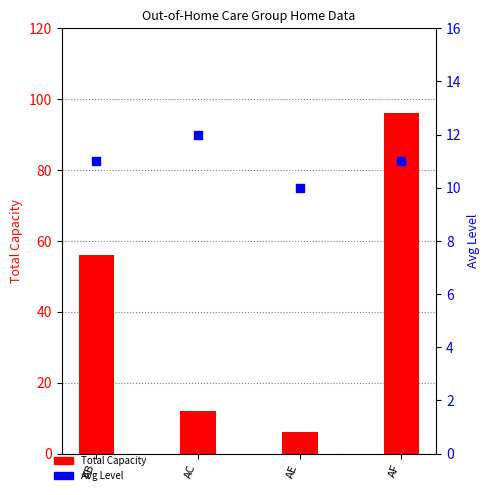

Which series has the largest total across all categories?

Total Capacity